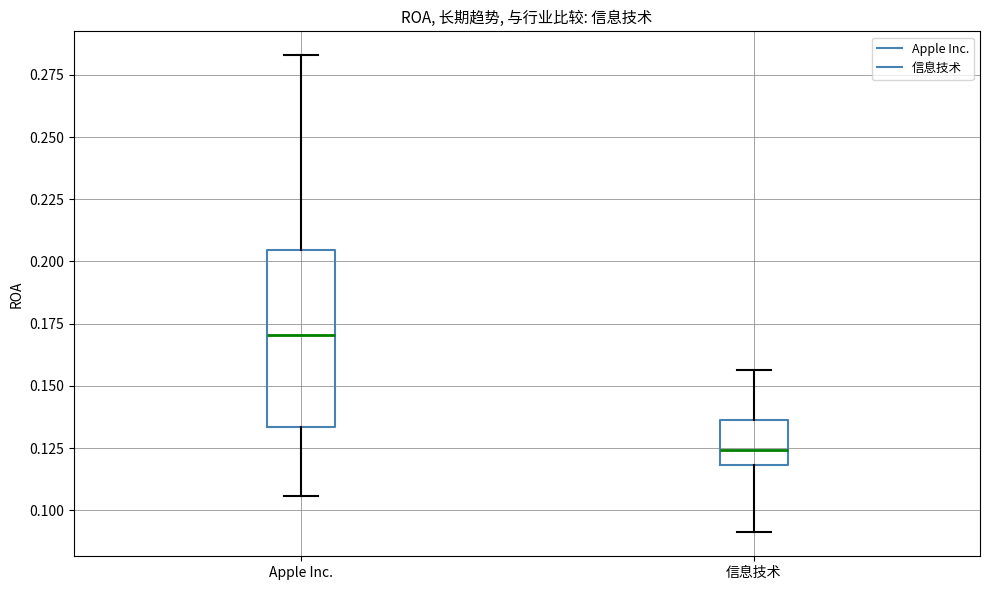

Reading left to right, transcribe this box plot: for each box, give where its median line is, the range the box spans, and where its two whiskers end, as read against the y-axis. The values are not printed on the chart, so give them approximately, as read against the axis.

Apple Inc.: median 0.170, box 0.135 to 0.205, whiskers 0.105 to 0.285
信息技术: median 0.125, box 0.120 to 0.135, whiskers 0.090 to 0.155